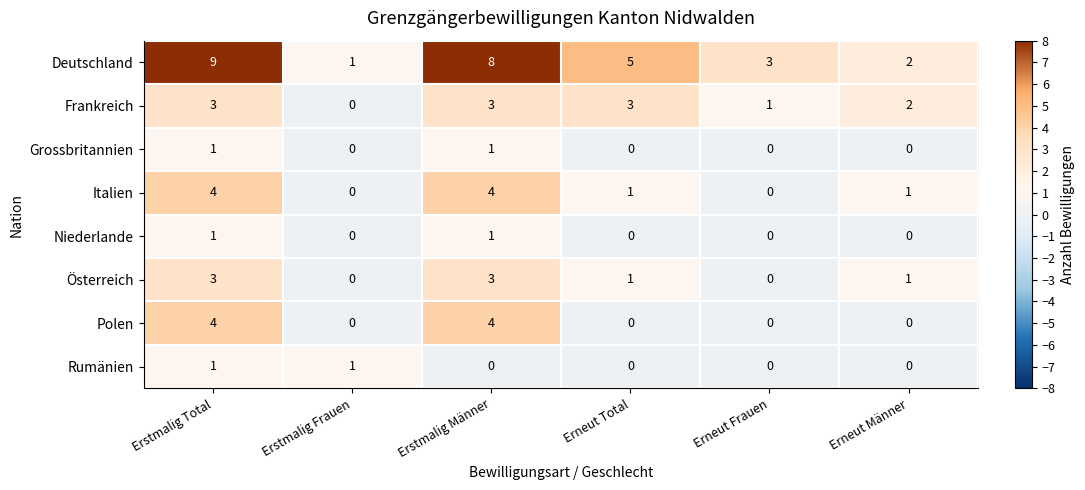

What is the maximum value for Deutschland?

9